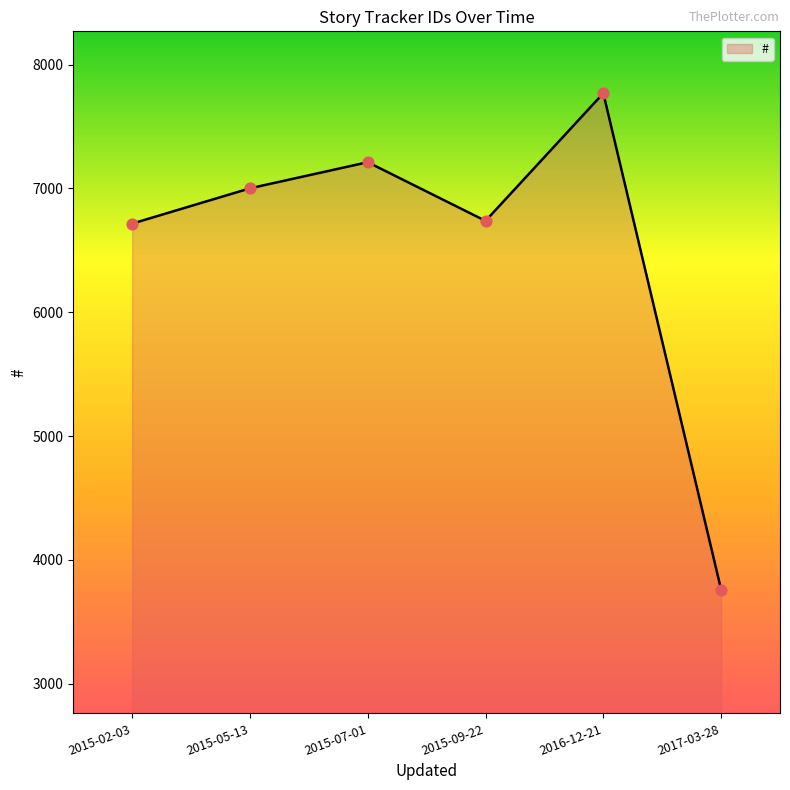

What is the change in value from 2015-02-03 to 2015-05-13?

+285